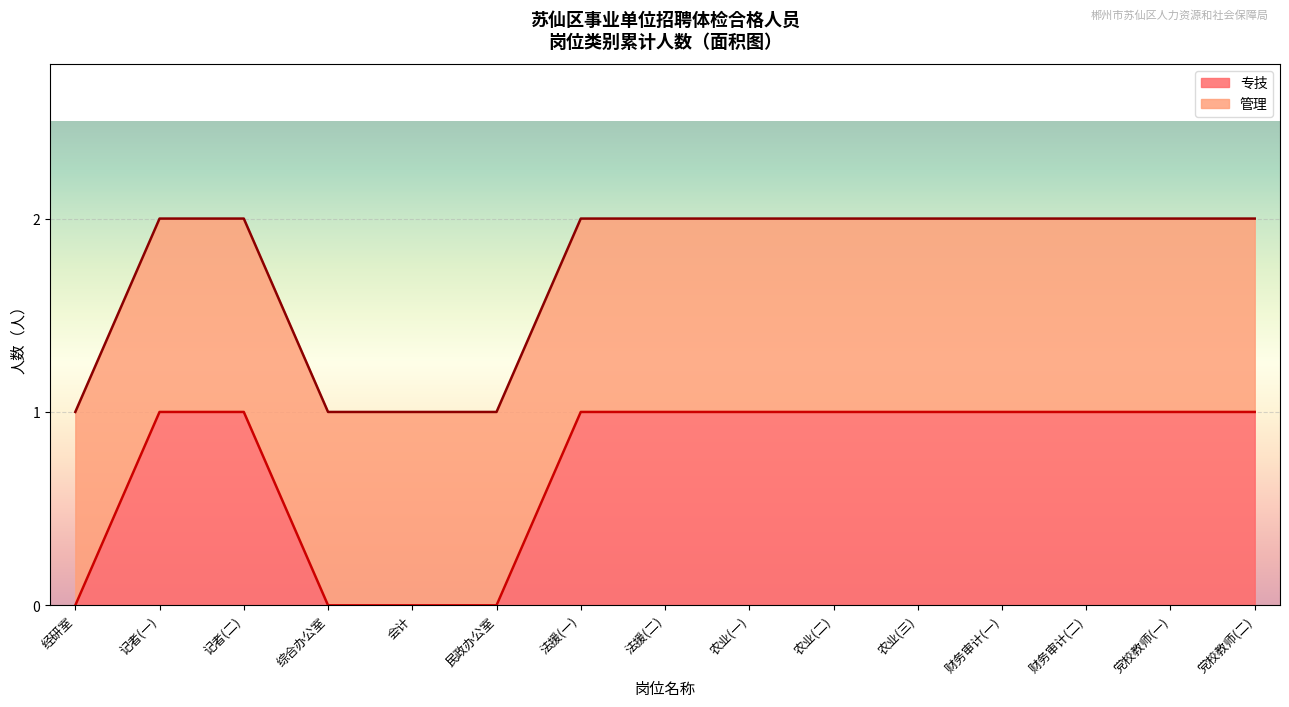

The 专技 series shows 2 at 农业(三). True or false?

False